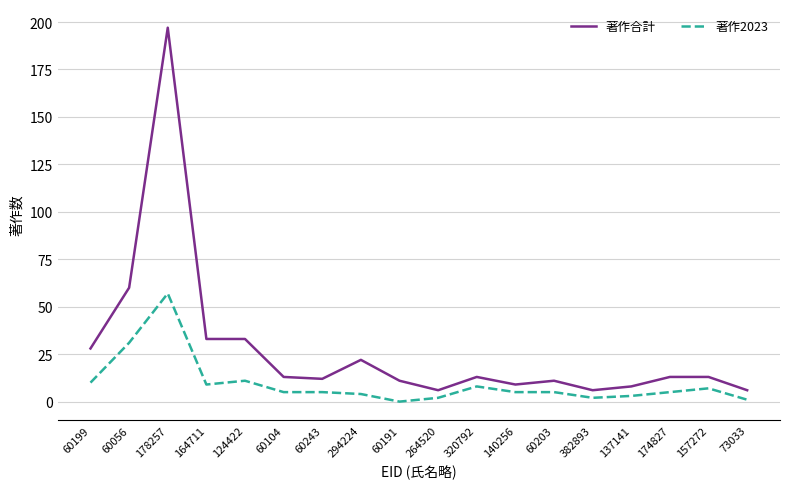

Does the chart have visible grid lines?

Yes